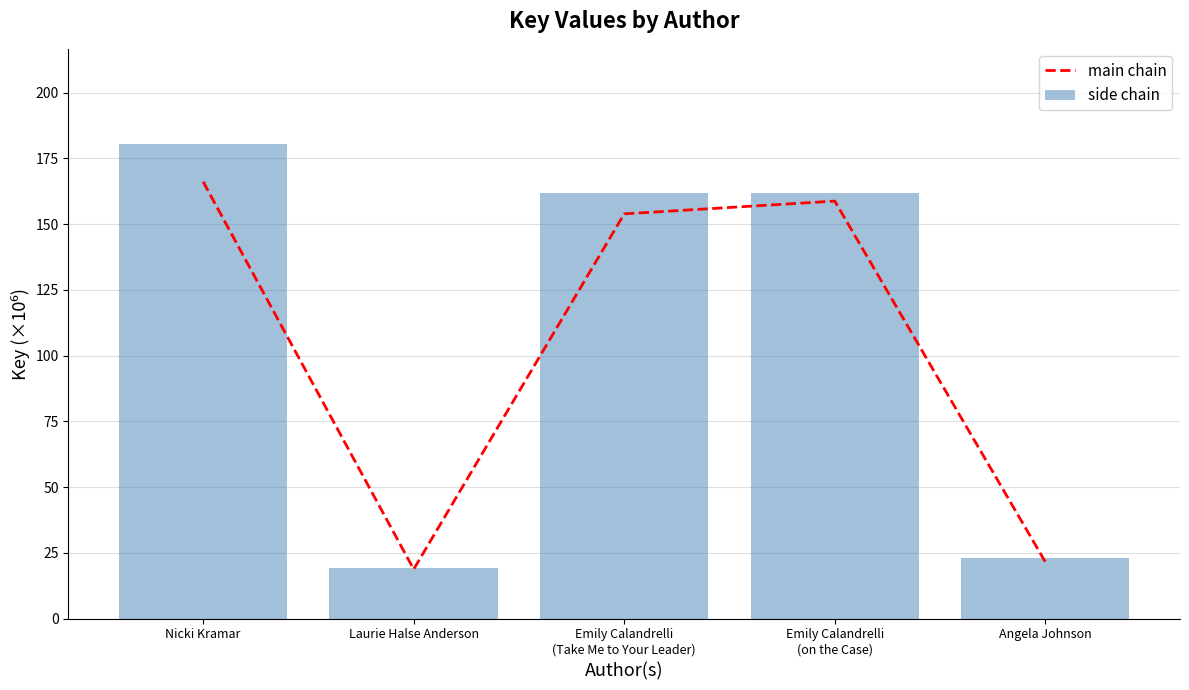

What value does the side chain series have at Angela Johnson?

23.2